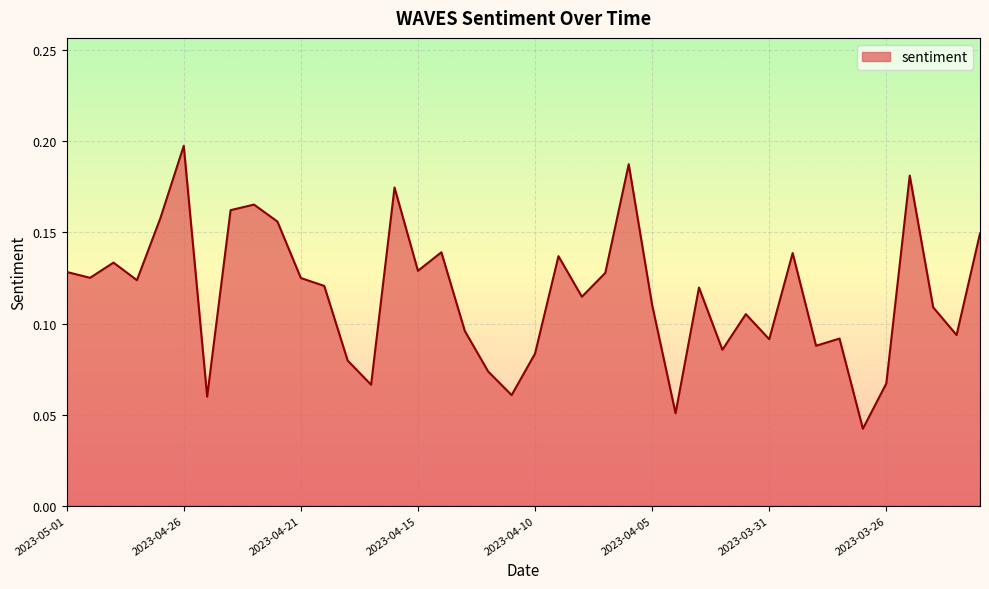

True or false: there are more than 1 points higher than both neighbors.

True